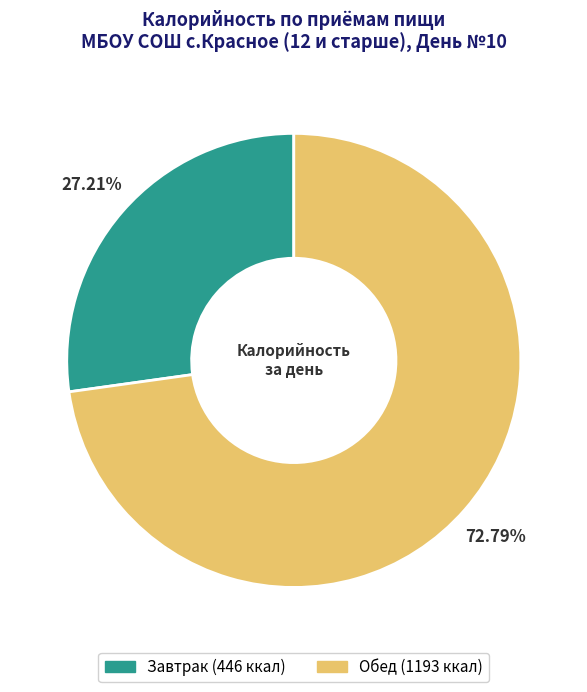

Approximately how many times larger is the value at Завтрак compared to Обед?

0.4